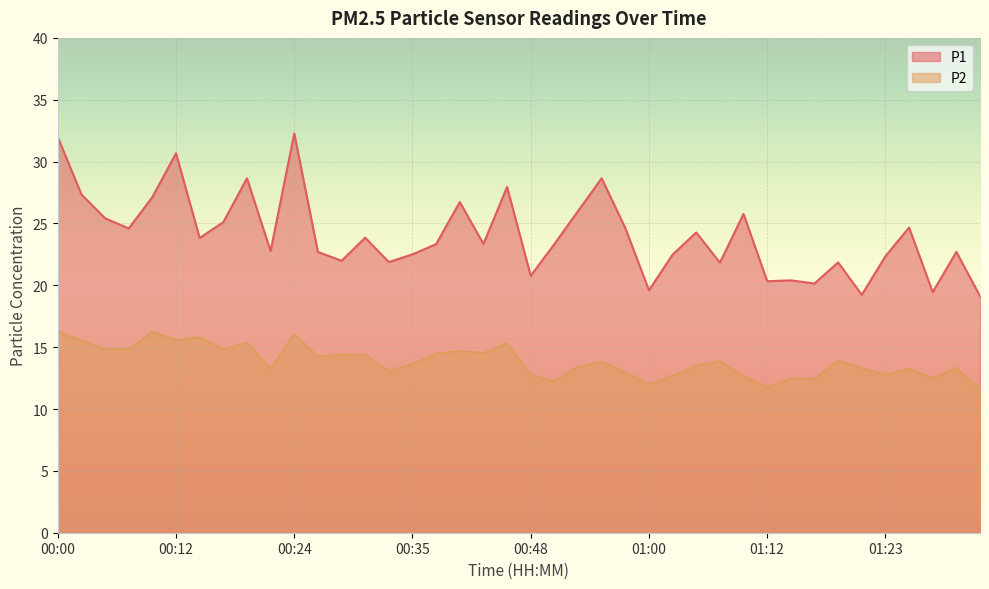

Rank the series at 00:19 from lowest to highest value.

P2, P1